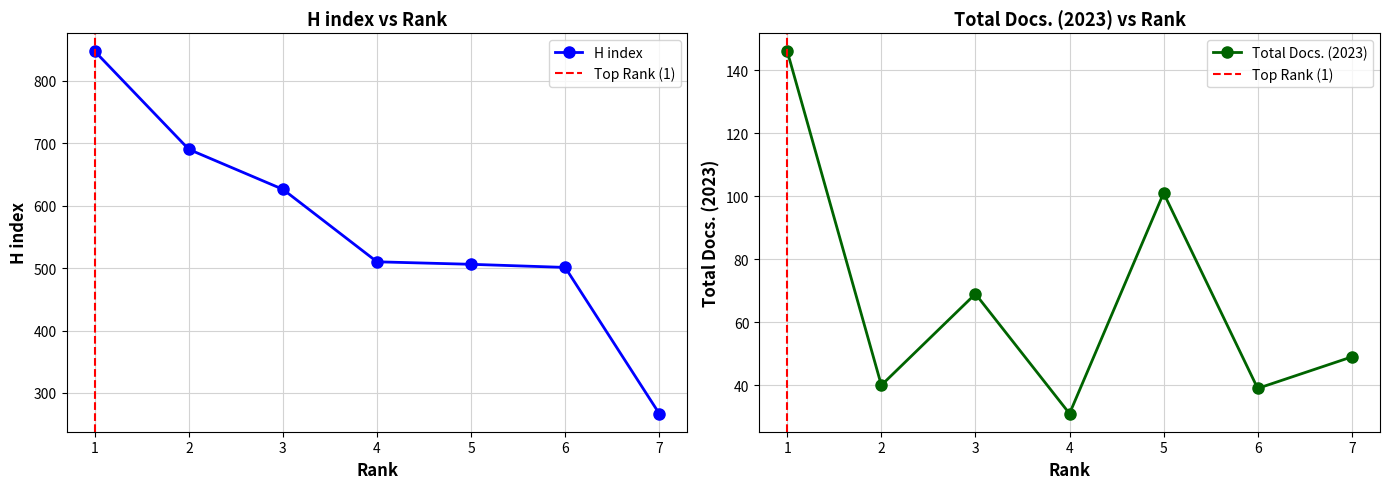

Reading left to right, list all the values displayed in this chart.

H index: 1=847	2=690	3=626	4=510	5=506	6=501	7=267
Total Docs. (2023): 1=146	2=40	3=69	4=31	5=101	6=39	7=49